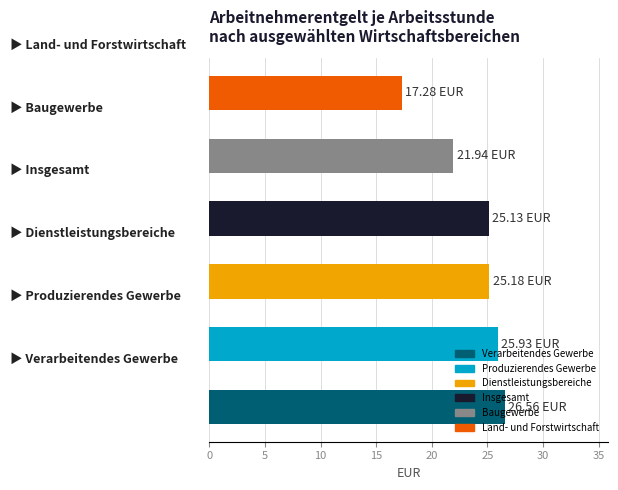

What is the difference between the maximum and minimum values?

9.3